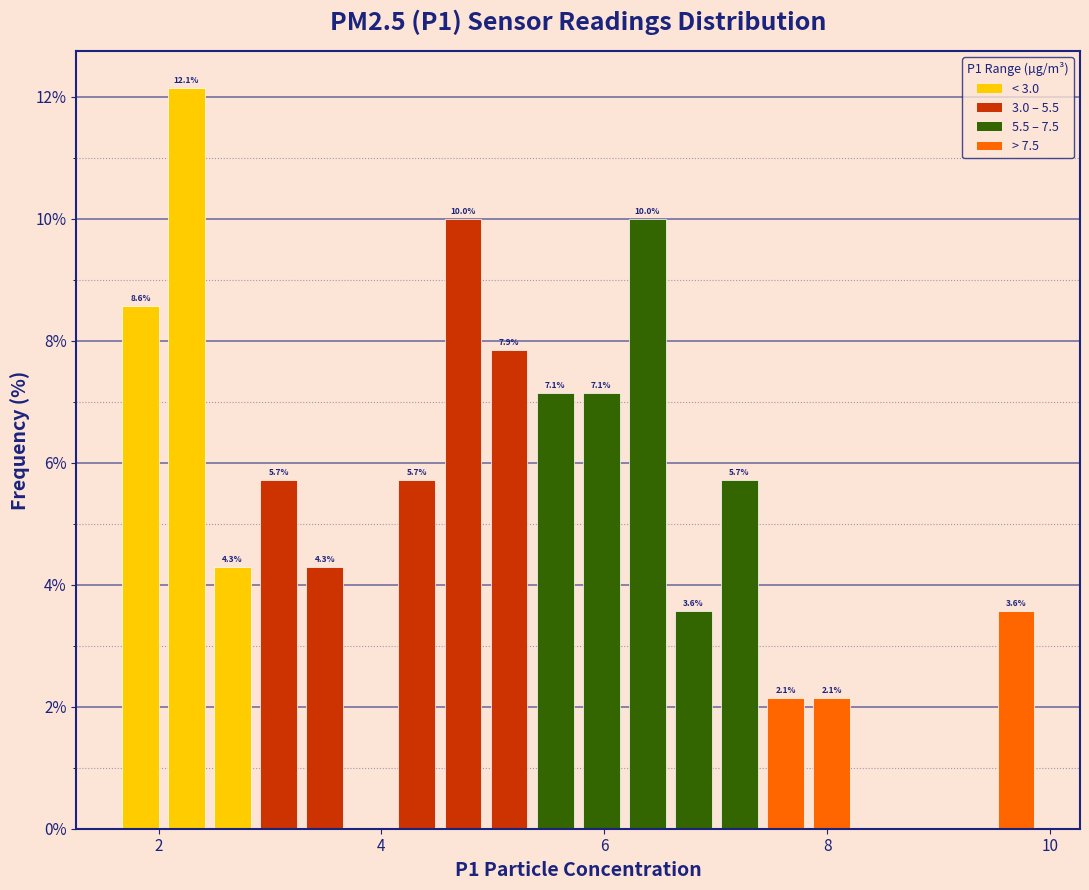

Around what value on the x-axis is the tallest bar? Give the approximate position of its centre, as read against the axis.

2.2